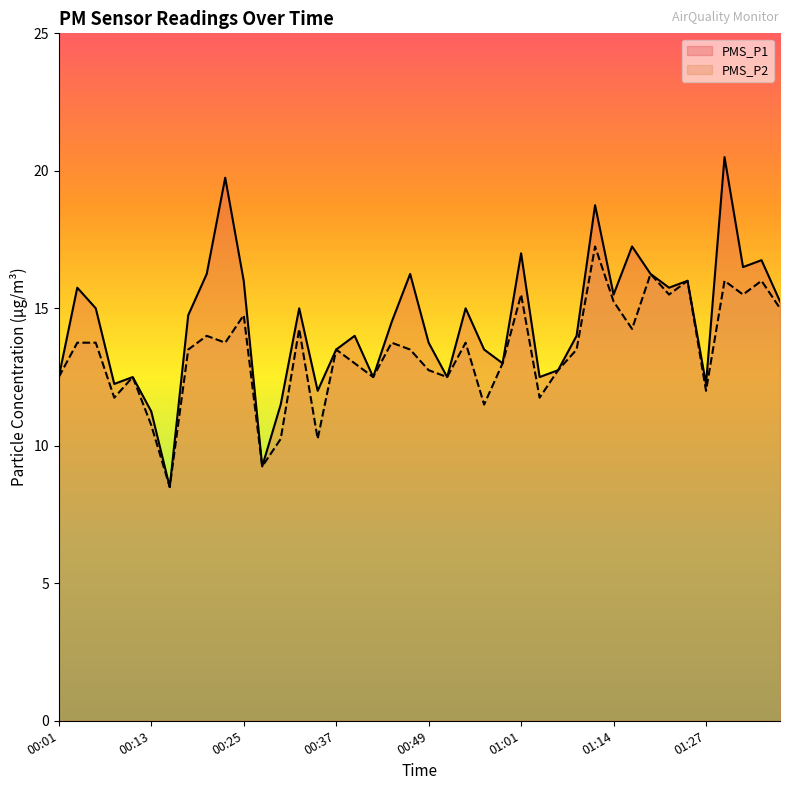

Rank the categories by PMS_P2 value from highest to lowest.

01:11, 01:19, 01:24, 01:29, 01:35, 01:01, 01:21, 01:32, 01:14, 01:37, 00:25, 00:32, 01:16, 00:20, 00:03, 00:05, 00:22, 00:44, 00:54, 00:18, 00:37, 00:47, 01:09, 00:39, 00:59, 00:49, 01:06, 00:01, 00:10, 00:42, 00:52, 01:27, 00:08, 01:04, 00:56, 00:13, 00:30, 00:35, 00:27, 00:15